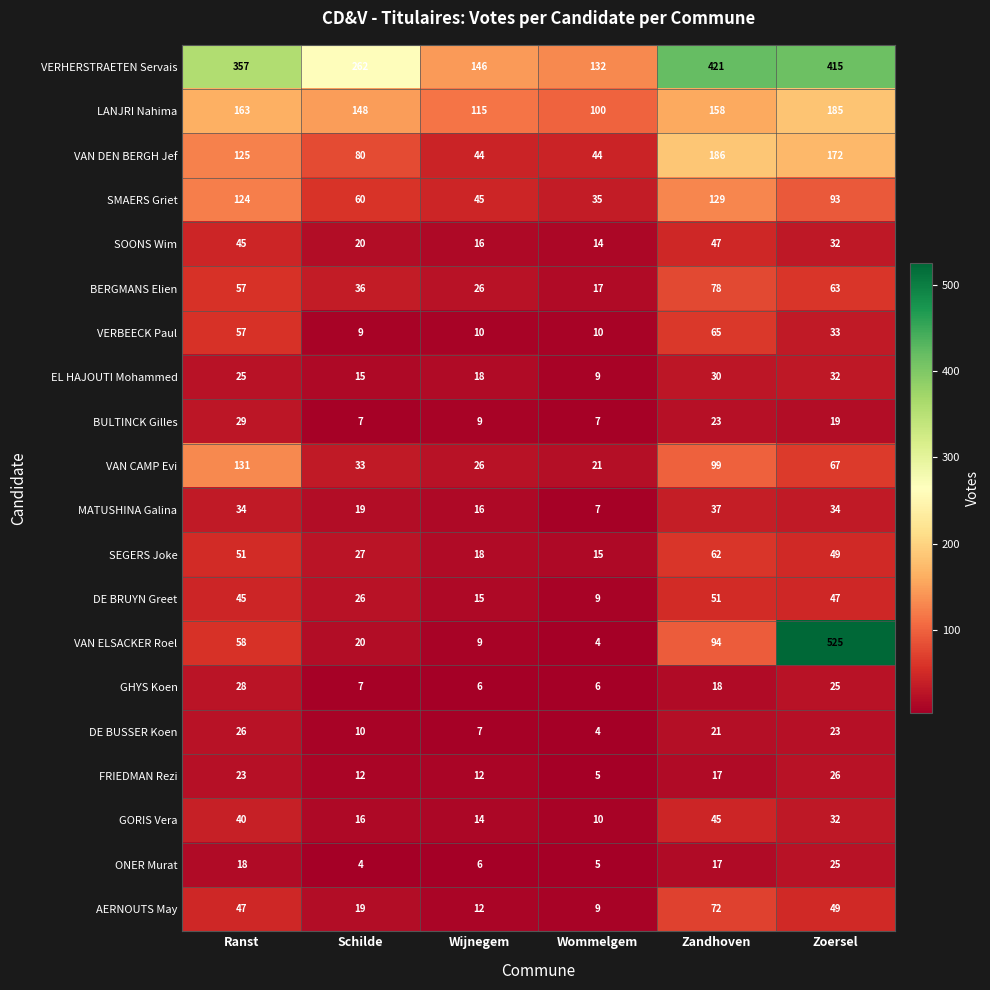

What is the total value across all series at Schilde?

830